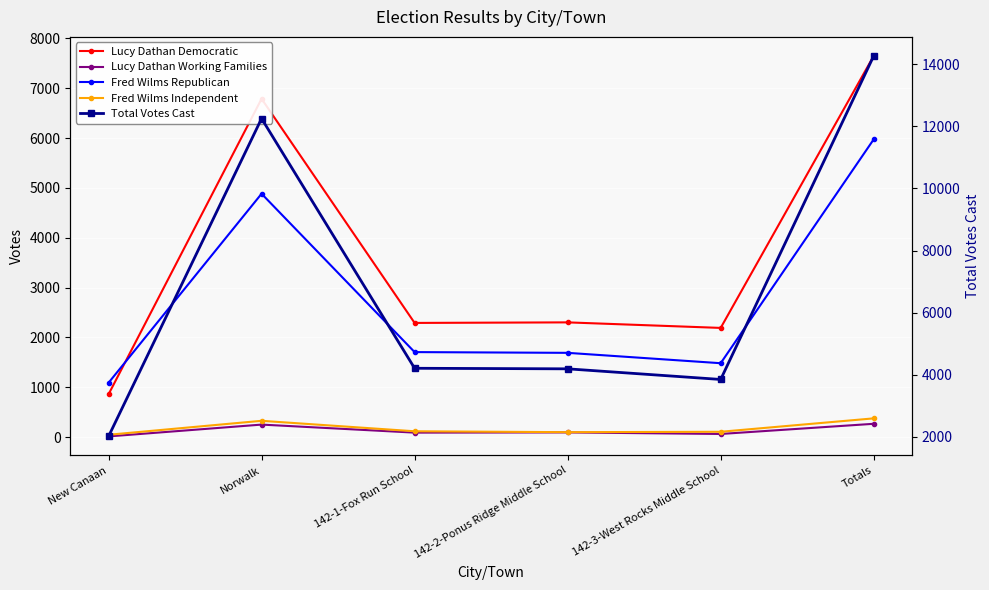

What is the label of the 4th point from the right?

142-1-Fox Run School